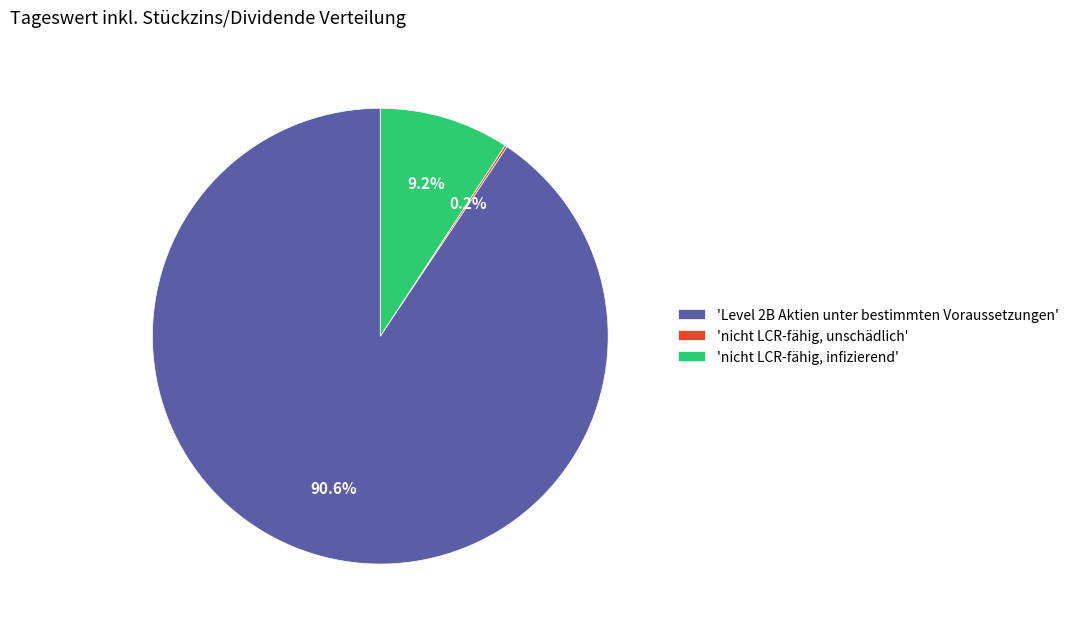

To the nearest percent, what is the average slice percentage?

33%